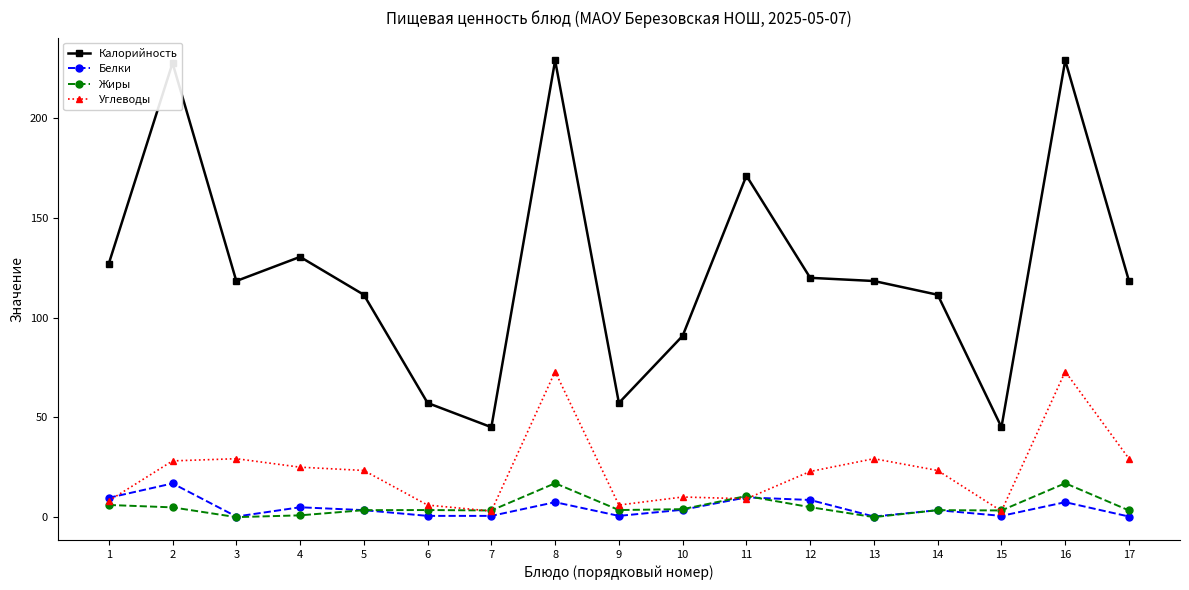

True or false: Белки has more than 0 interior local peaks.

True